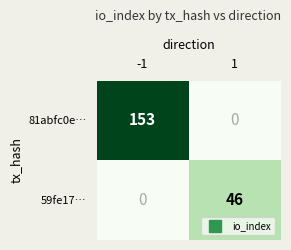

At which category is the sum across all series the highest?

-1